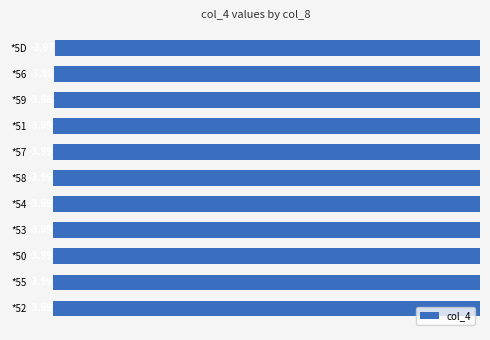

What is the sum of the values at *54 and *50?

-8.0